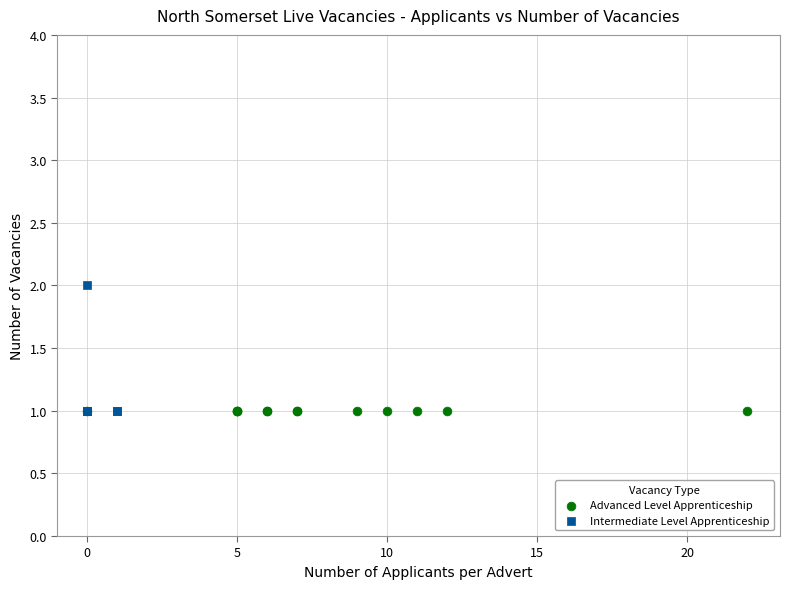

Which series reaches the maximum Y coordinate?

Intermediate Level Apprenticeship